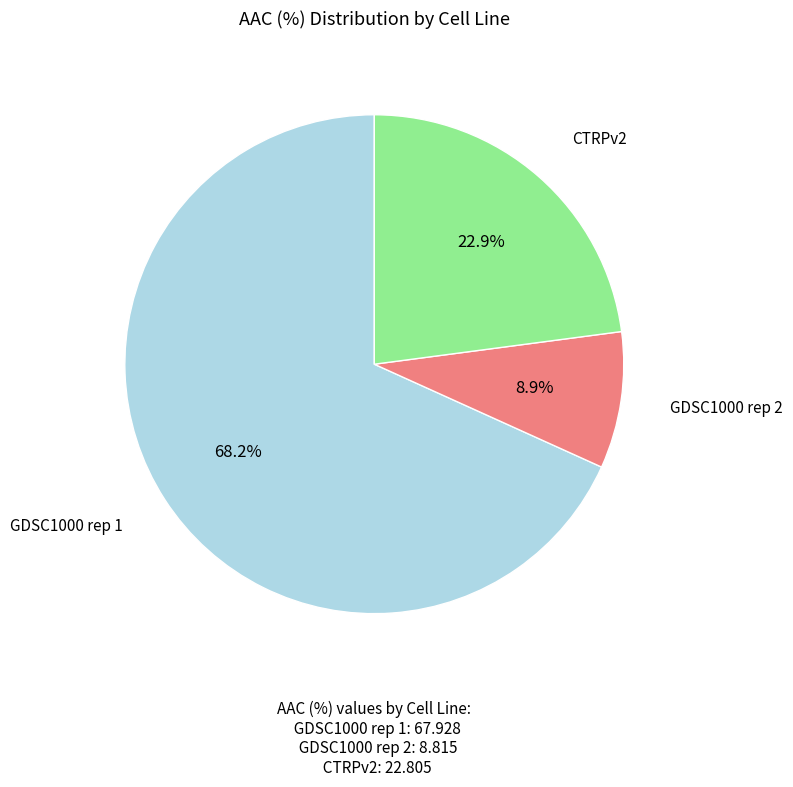

Is there a majority slice in this chart?

Yes